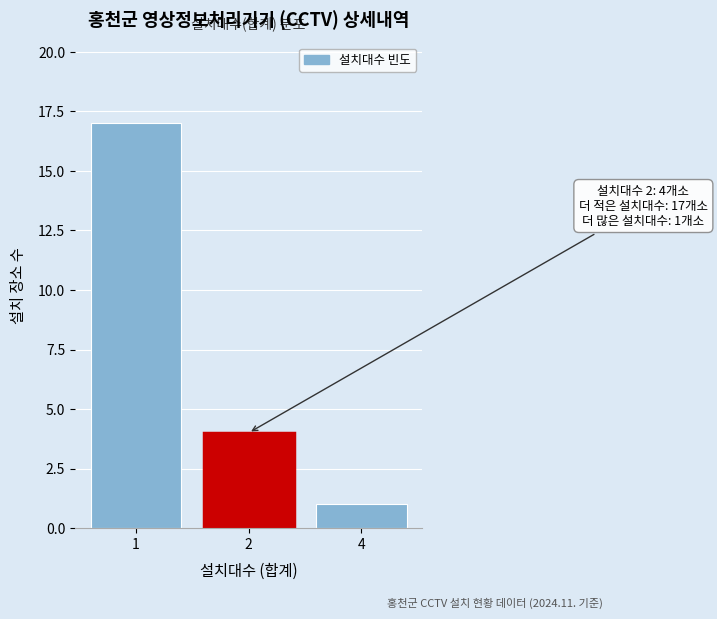

Reading right to left, extract all data points from this chart.

4=1	2=4	1=17